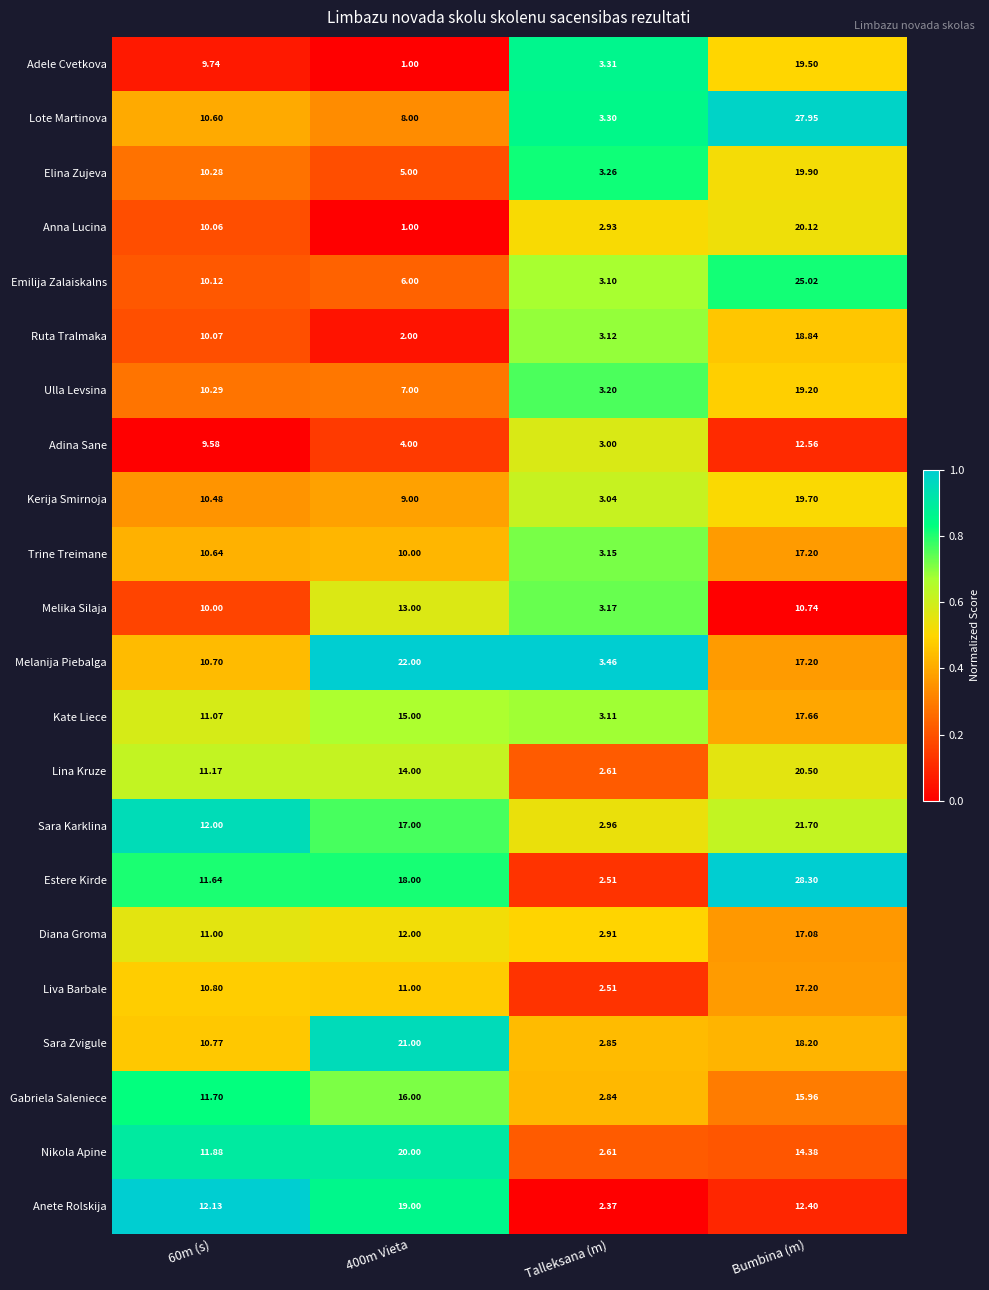

Between 60m (s) and 400m Vieta, which series saw the biggest shift?

Melanija Piebalga